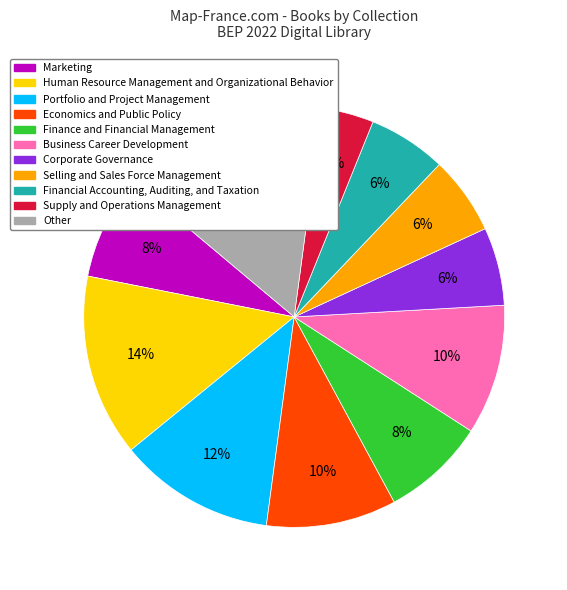

Is it true that Corporate Governance is 19% of the pie?

False